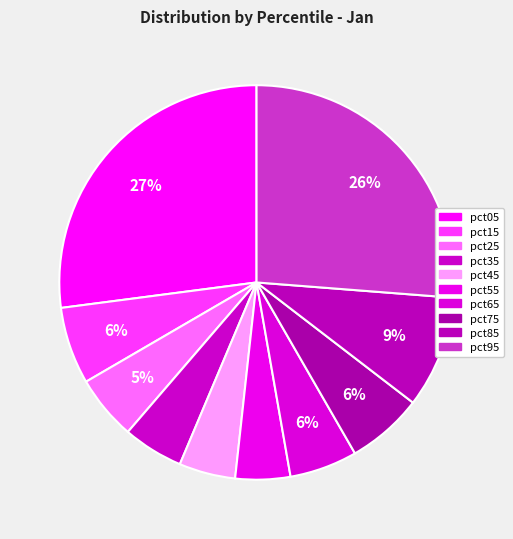

To the nearest percent, what is the combined percentage of pct75 and pct15?

13%